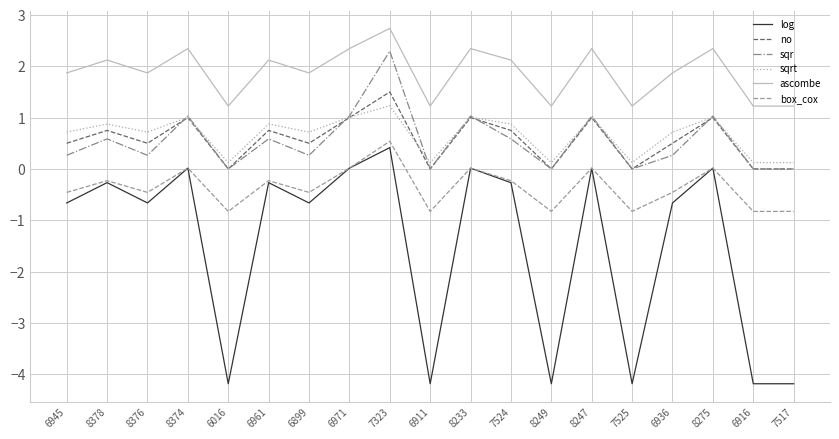

The ascombe series shows 1.9 at 6899. True or false?

True